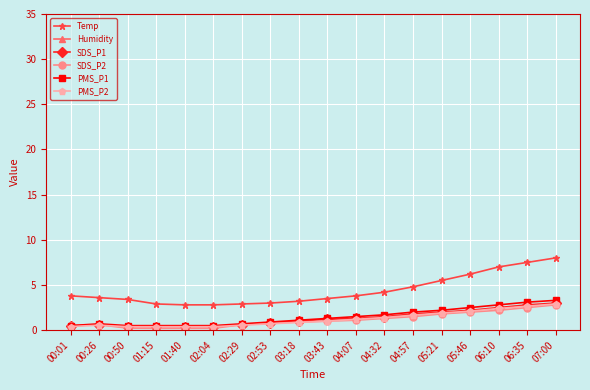

True or false: Temp and SDS_P2 intersect in this chart.

False